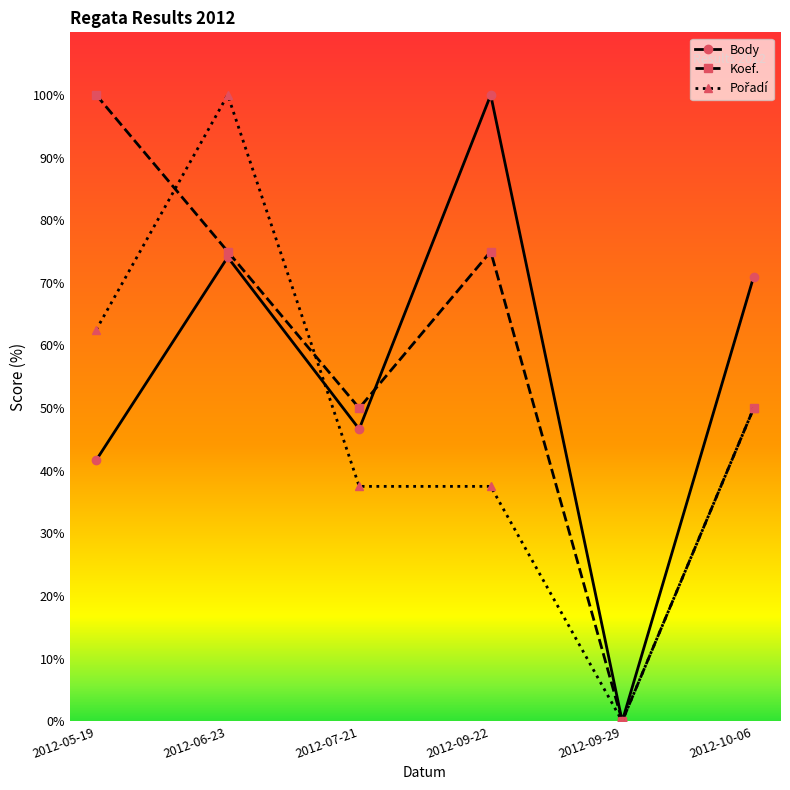

What is the average value of the Koef. series?

58.3